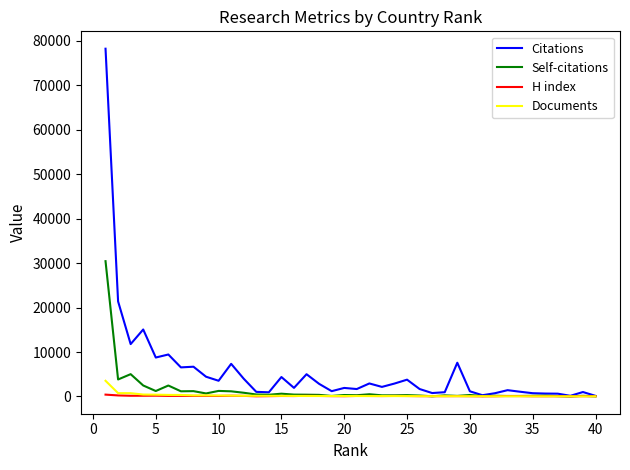

What is the highest value of the Citations series?

78228